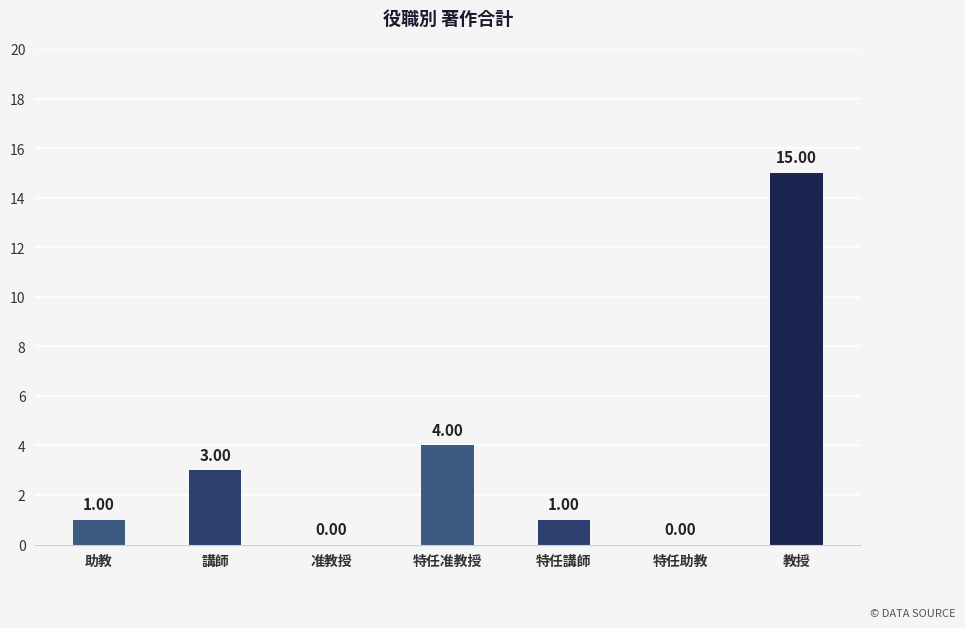

What is the sum of the values at 講師 and 特任講師?

4